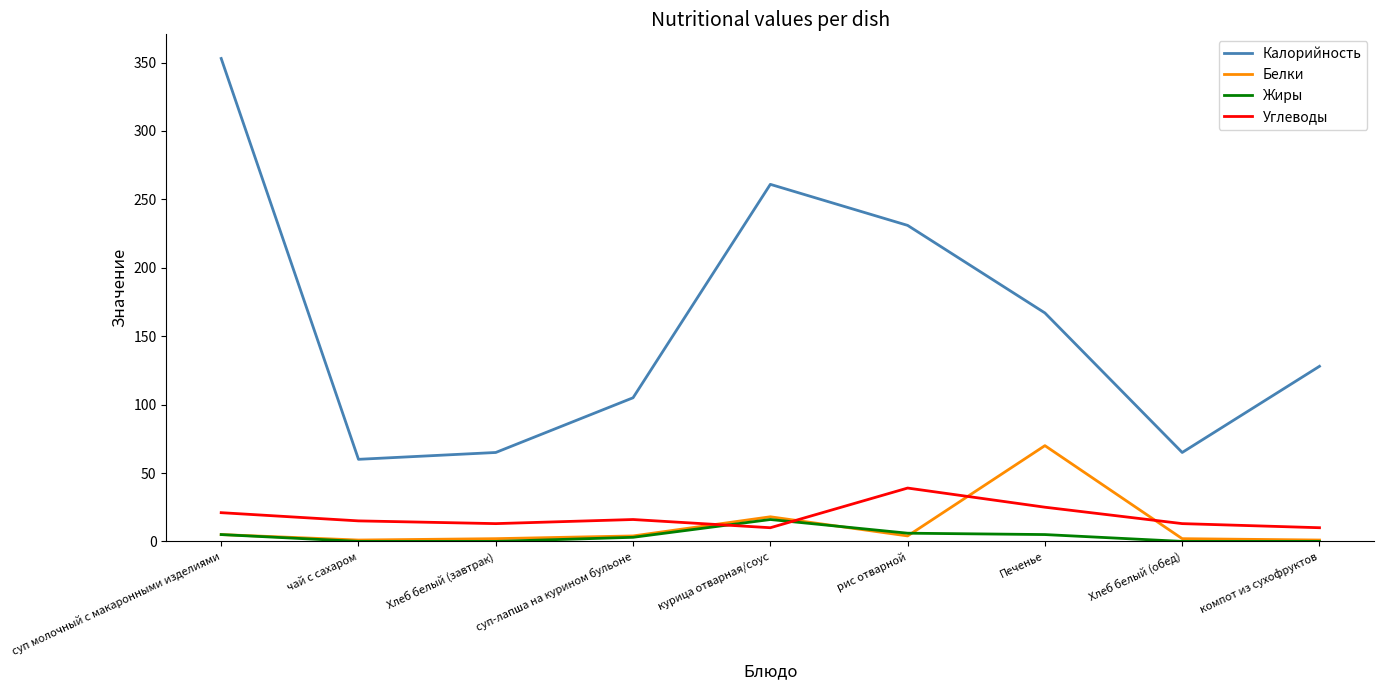

True or false: Углеводы and Калорийность intersect in this chart.

False